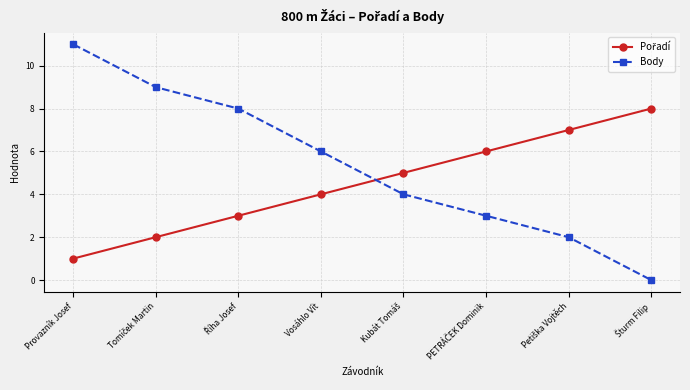

Does the chart display data point markers on the line(s)?

Yes